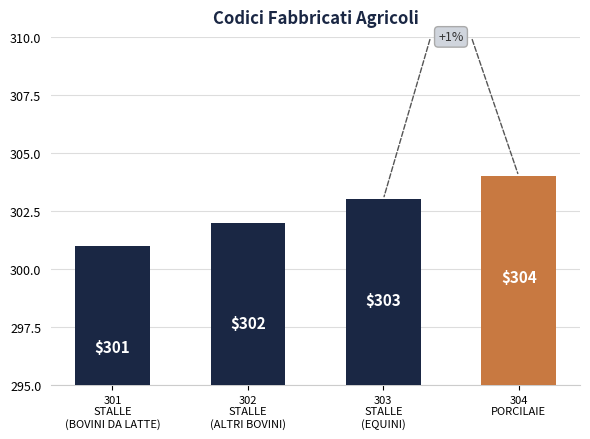

What is the label of the 2nd bar from the left?

302
STALLE
(ALTRI BOVINI)